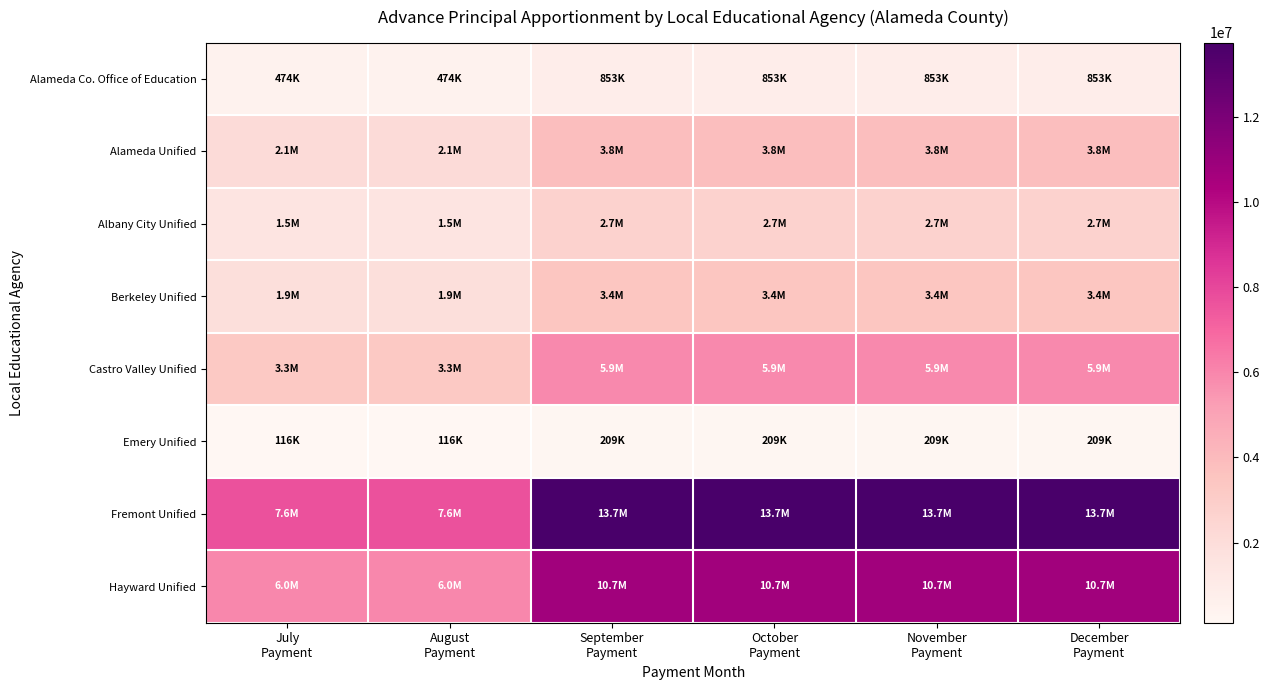

List the series in order of their peak value, highest first.

Fremont Unified, Hayward Unified, Castro Valley Unified, Alameda Unified, Berkeley Unified, Albany City Unified, Alameda Co. Office of Education, Emery Unified